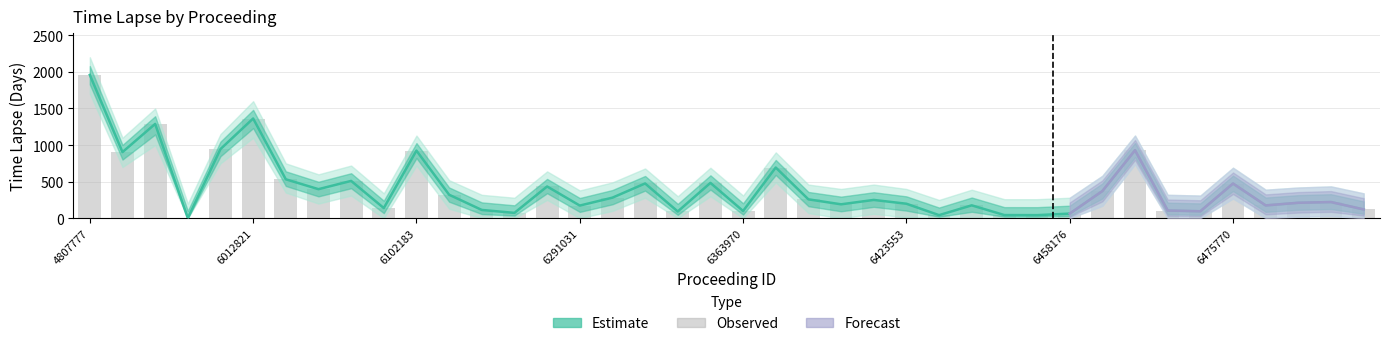

The Time Lapse Upper series shows 258 at 6400936. True or false?

True